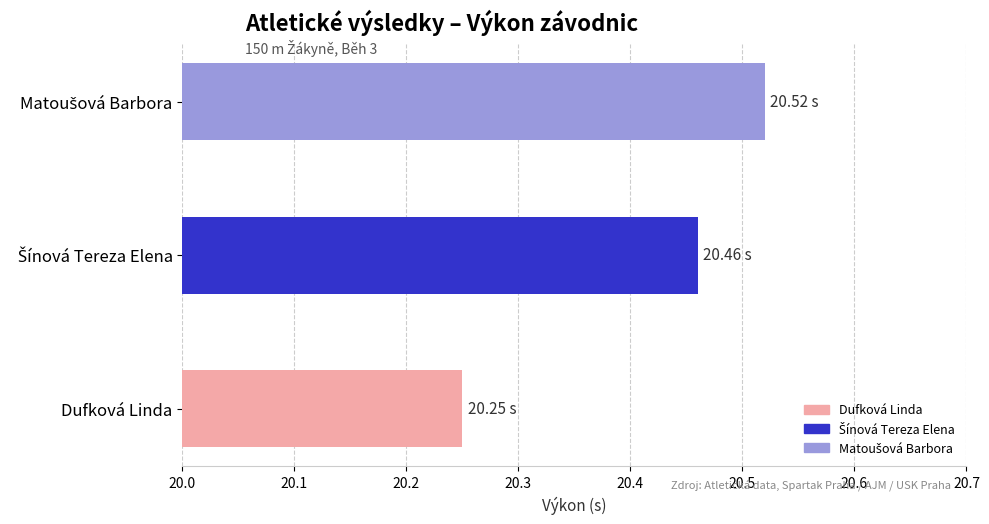

What is the average value?

20.4